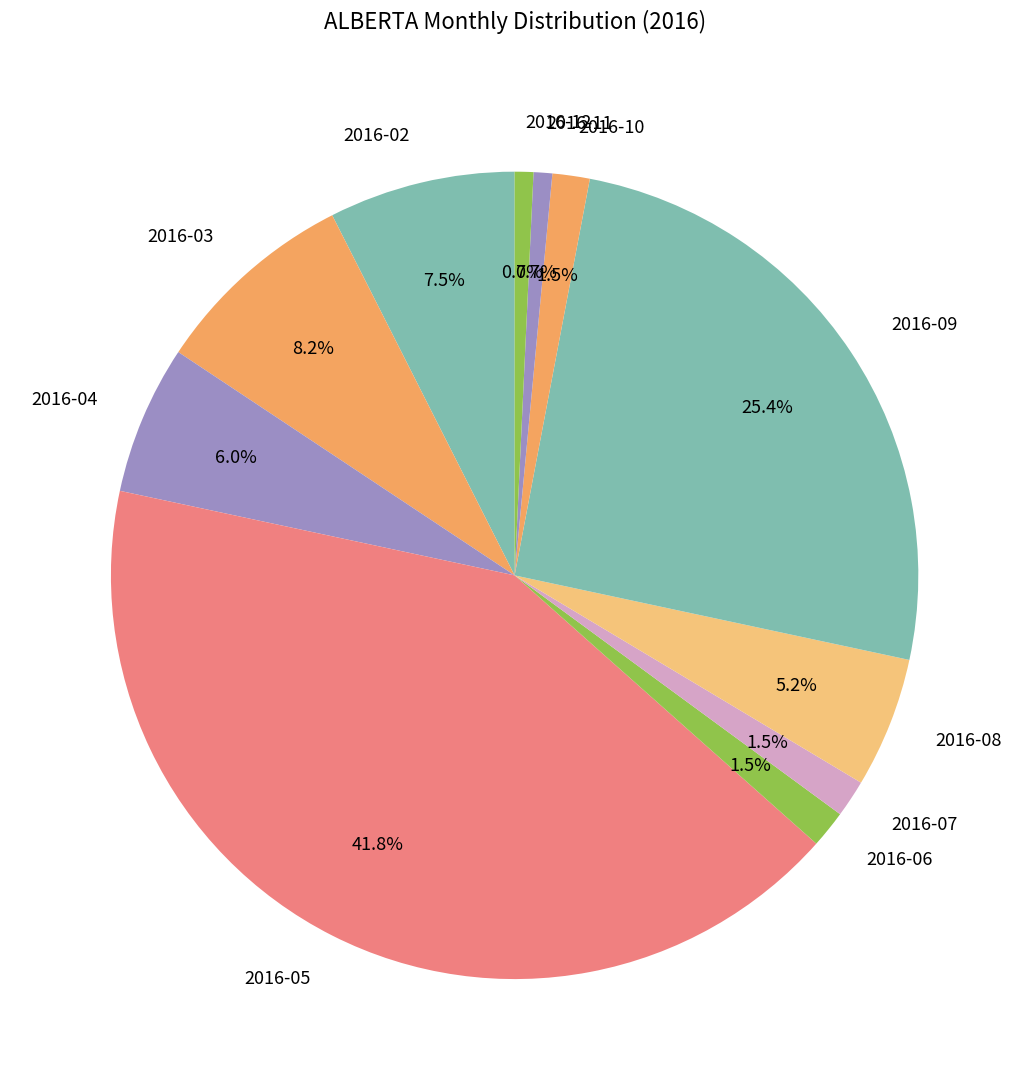

Count the number of slices in the pie.

11